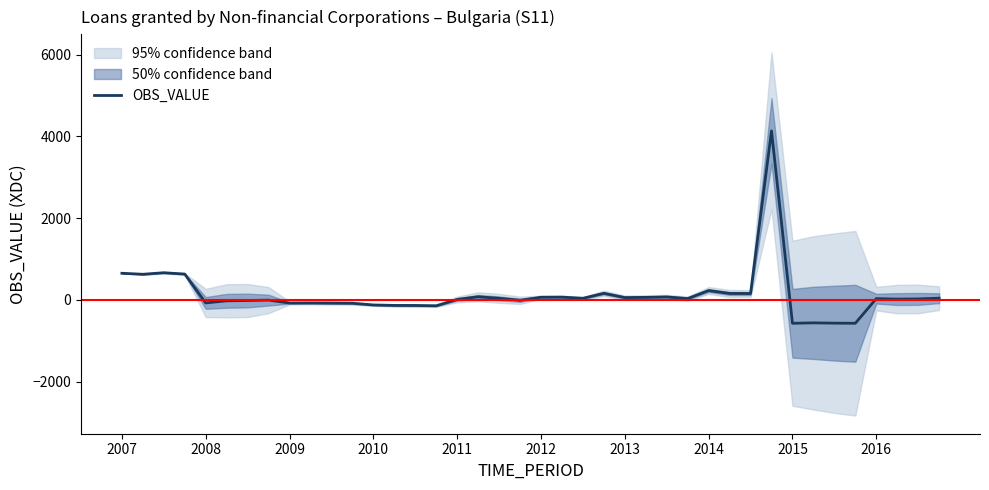

Which label corresponds to the largest value in the chart?

31